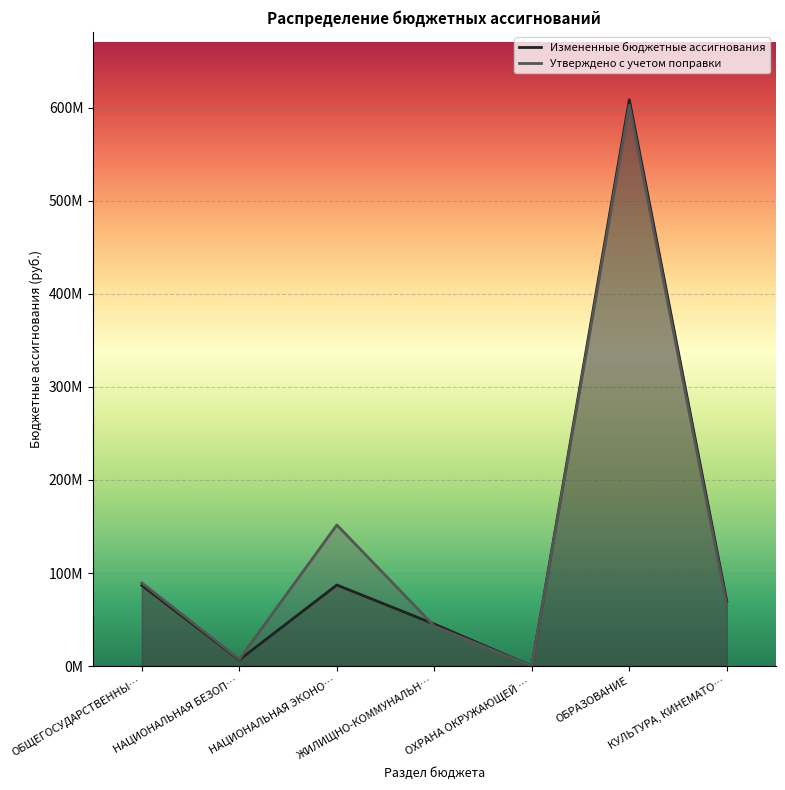

What is the approximate value of Утверждено с учетом поправки at КУЛЬТУРА, КИНЕМАТО…?

65542992.9